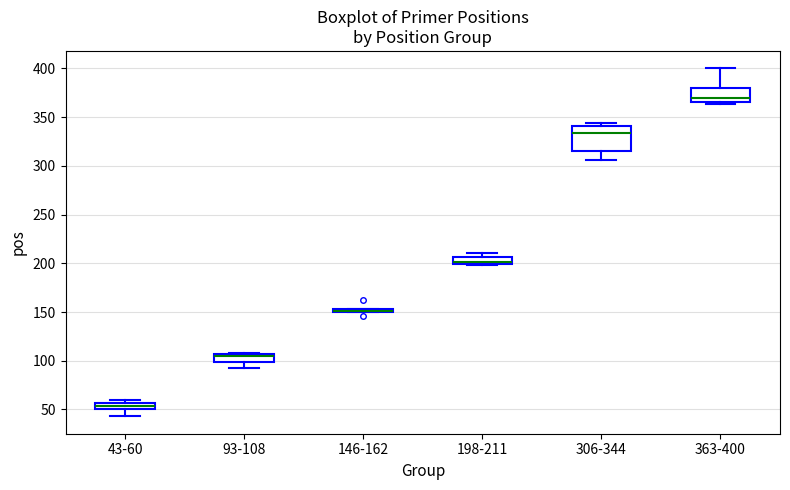

Where is the upper edge of the box for 93-108 on the y-axis? The values are not printed on the chart, so give them approximately, as read against the axis.

105